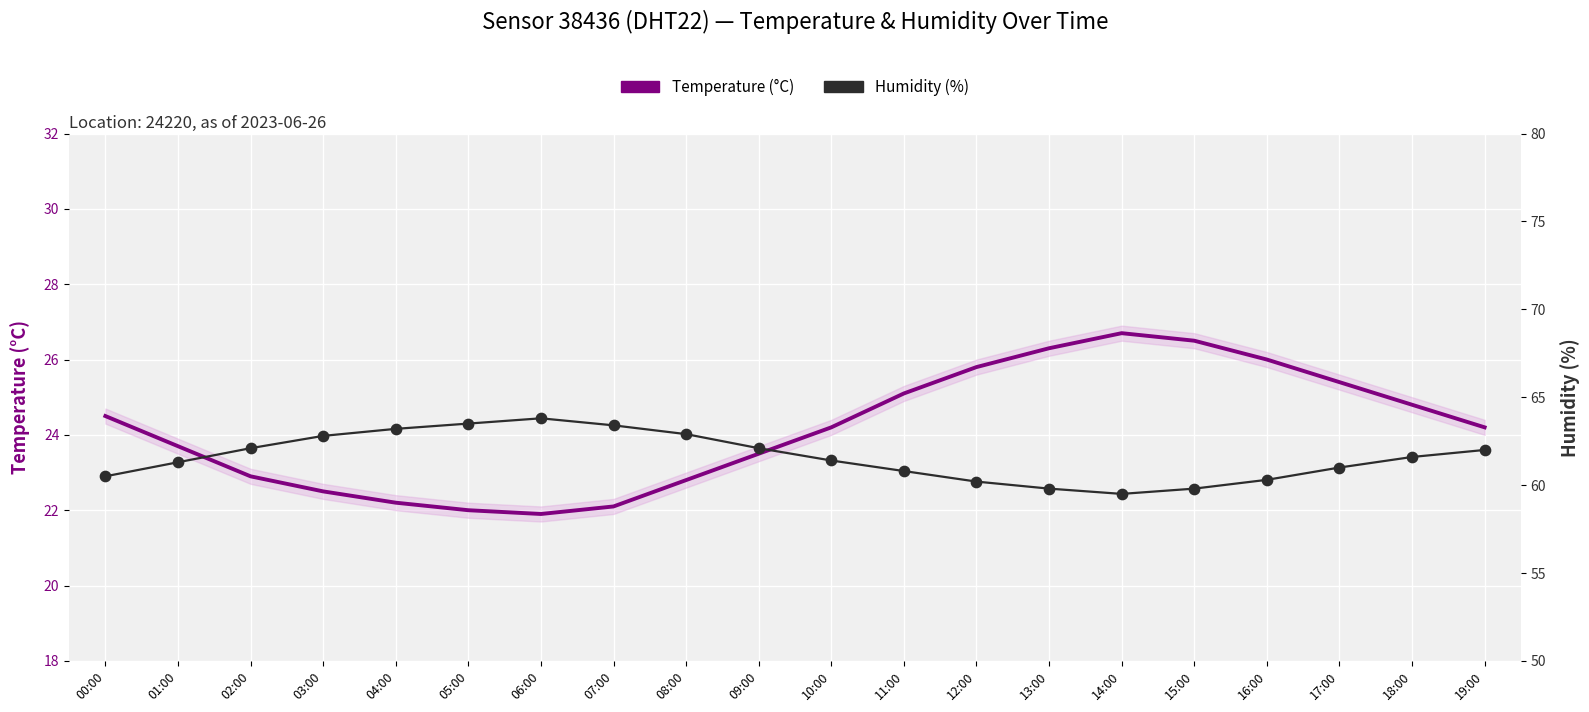

What is the total value across all series at 04:00?

85.4